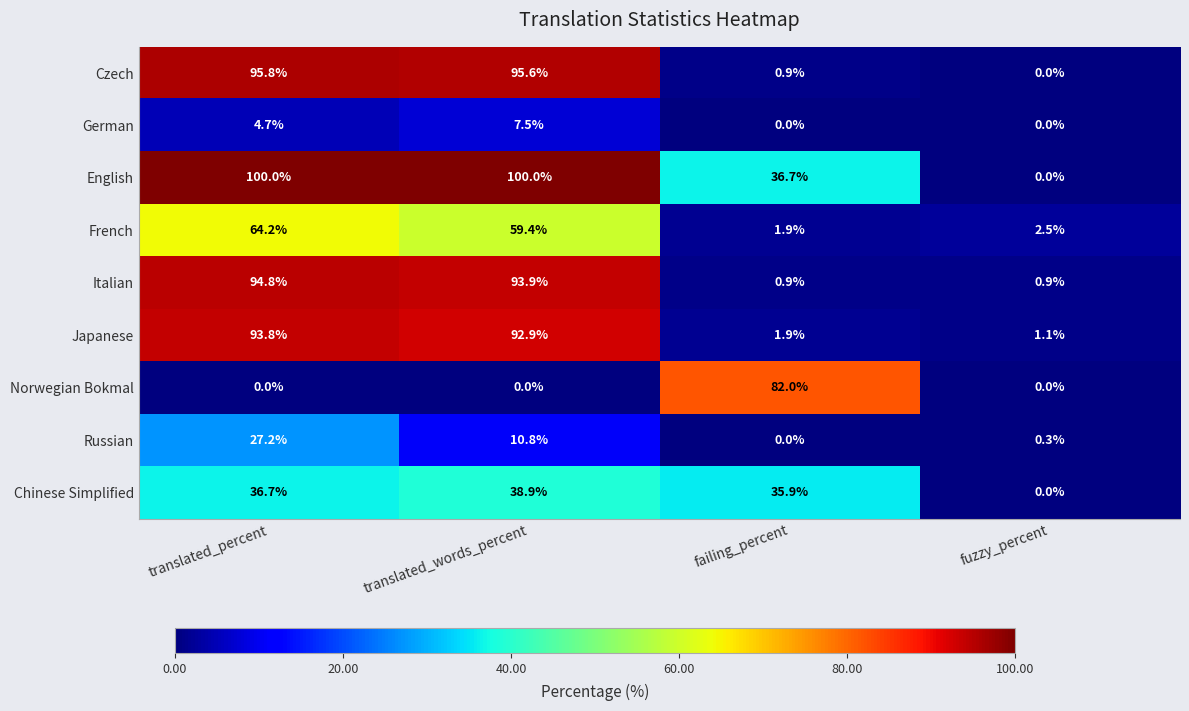

Which series has the largest total across all categories?

English